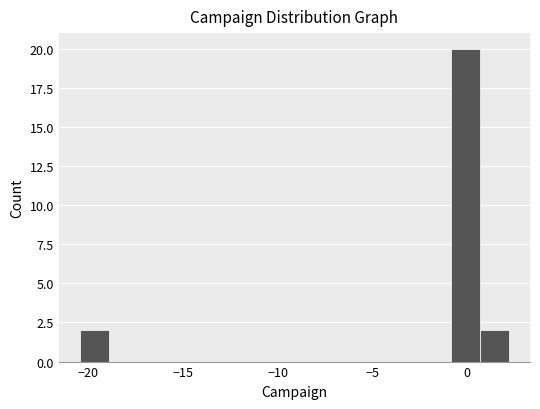

Around what value on the x-axis is the tallest bar? Give the approximate position of its centre, as read against the axis.

0.0